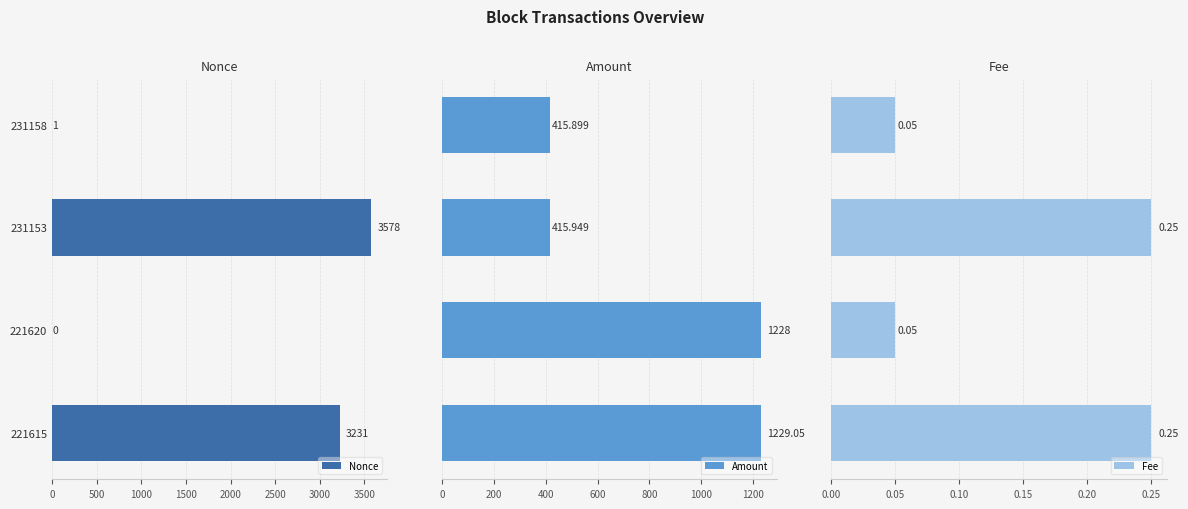

Where is Nonce nearest to the value 1789?

221615